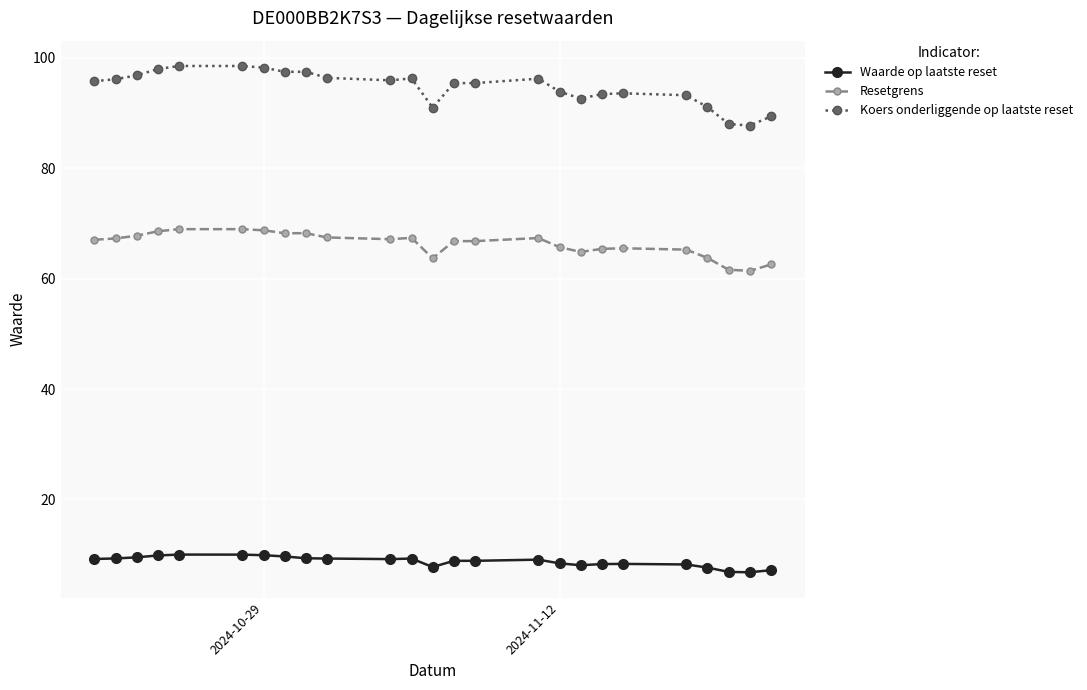

What is the maximum value for Resetgrens?

69.0